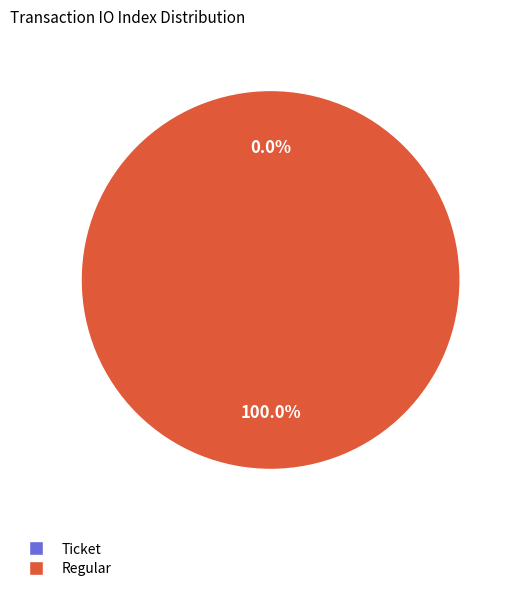

The Ticket slice represents 1% of the pie. True or false?

False